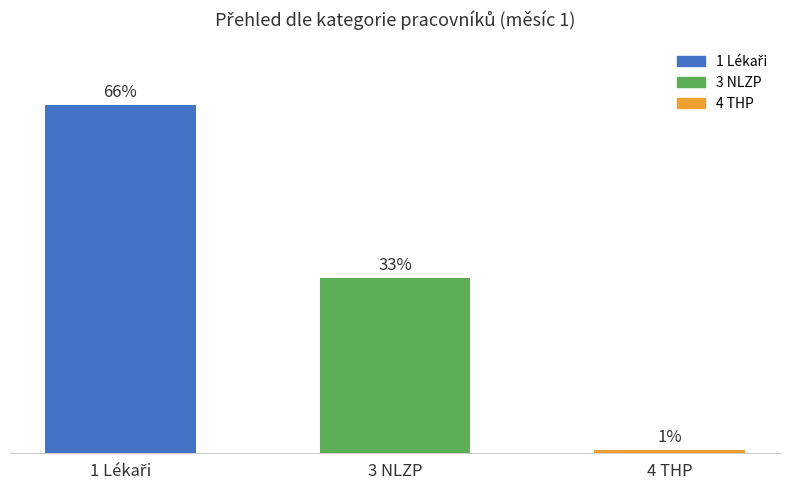

At which category does the chart reach its minimum across all series?

4 THP